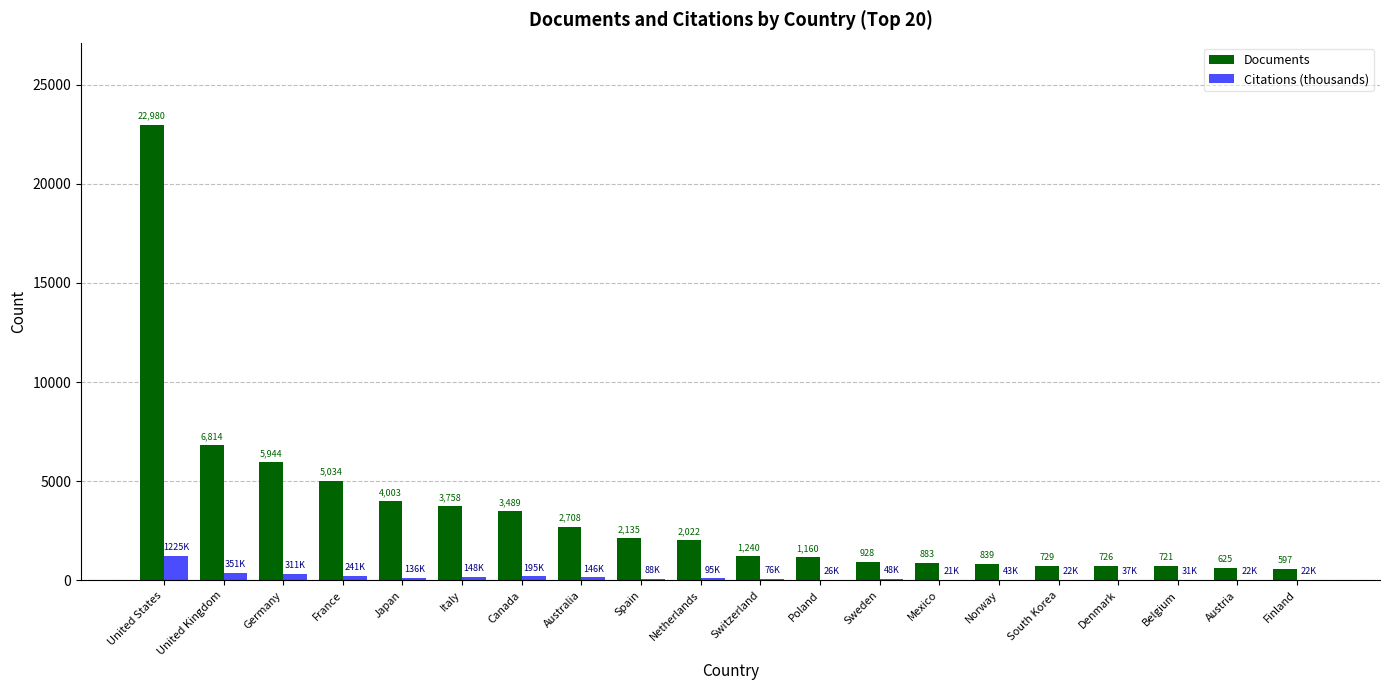

Where is Citations (thousands) nearest to the value 623?

United Kingdom